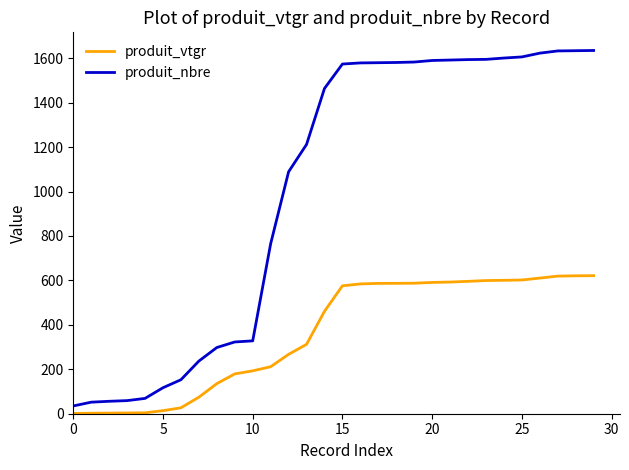

What is the maximum value for produit_nbre?

1635.0